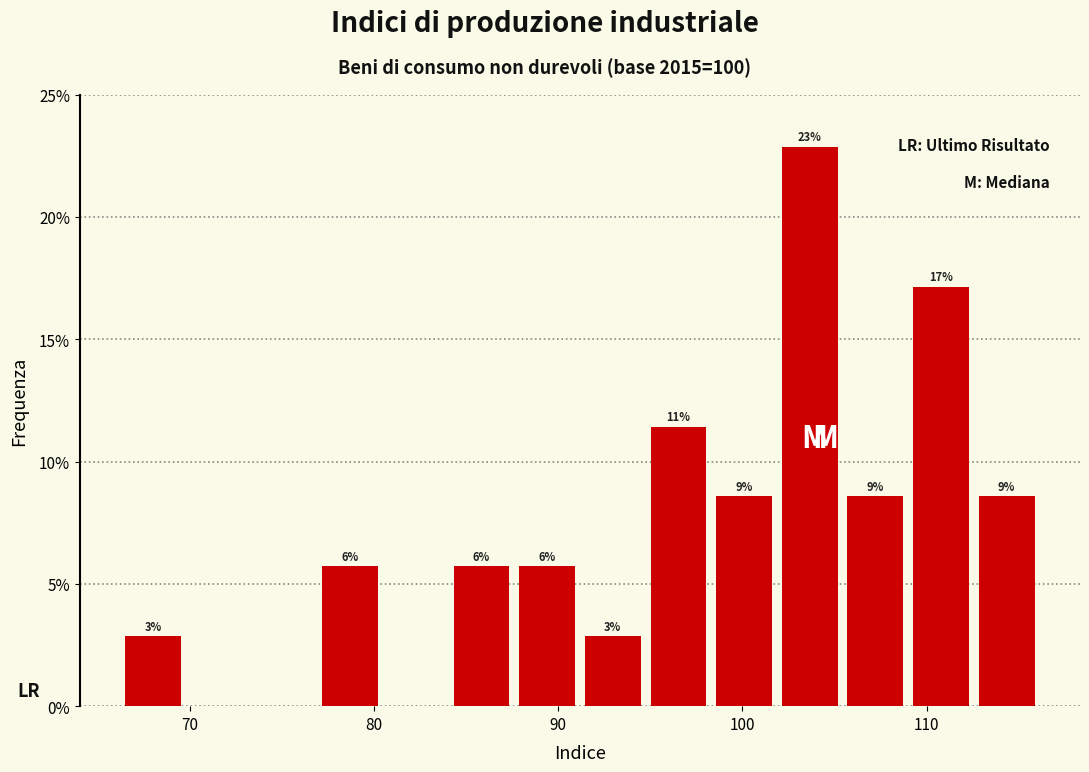

Around what value on the x-axis is the tallest bar? Give the approximate position of its centre, as read against the axis.

104